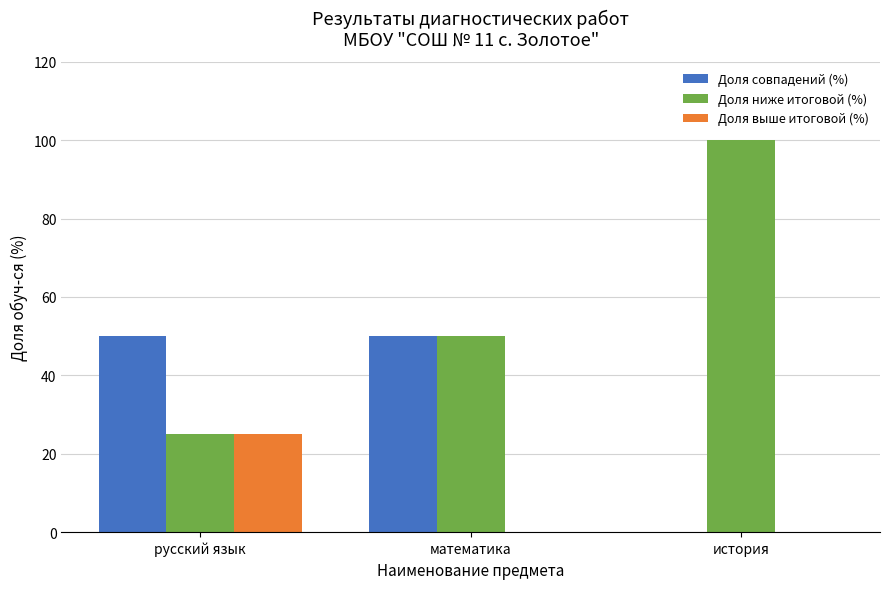

What is the sum of all Доля ниже итоговой (%) values?

175